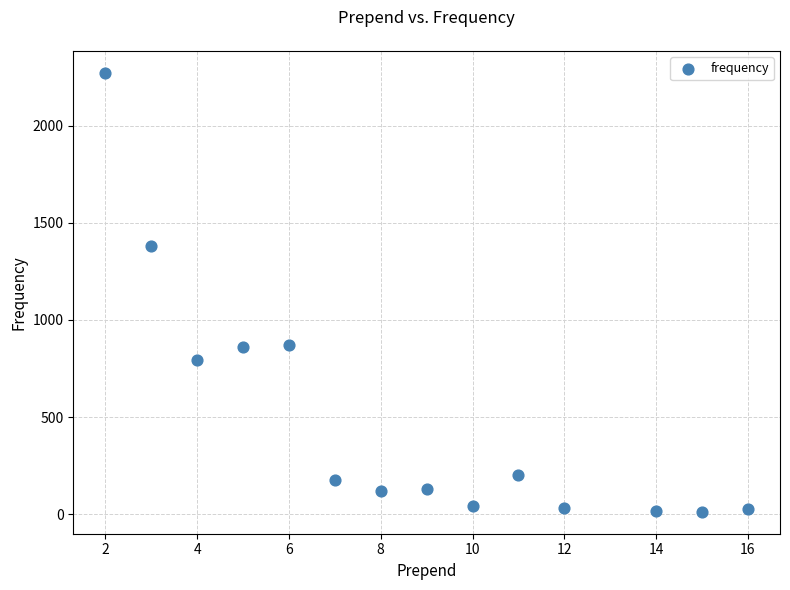

What Y value in the scatter plot is closest to 1142?

1381